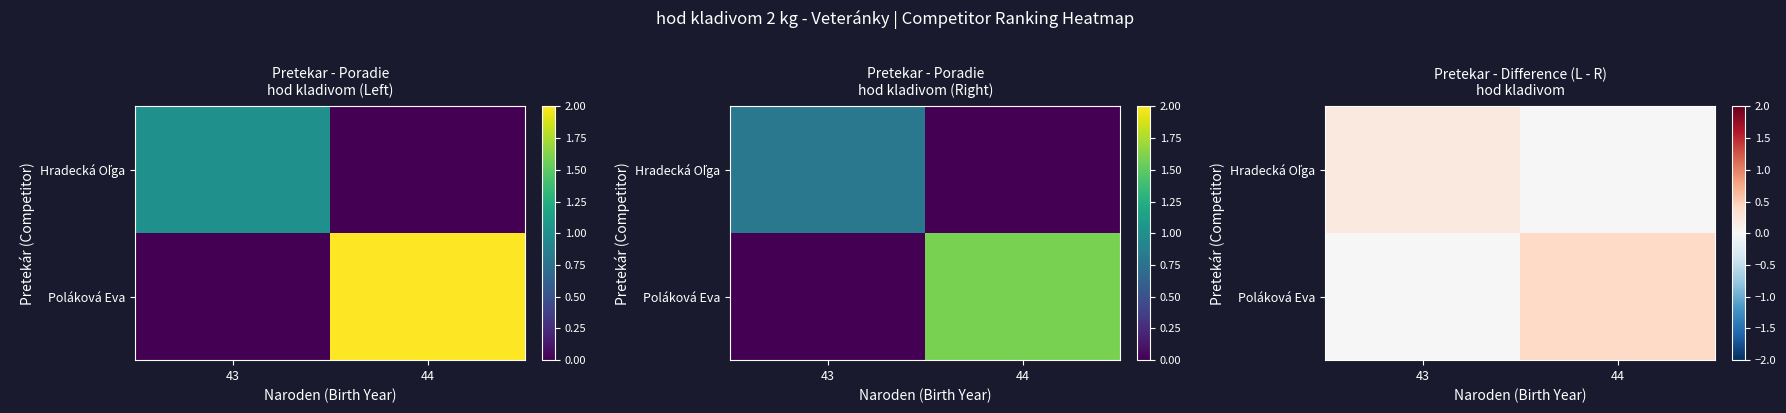

Which label corresponds to the smallest value in the chart?

44